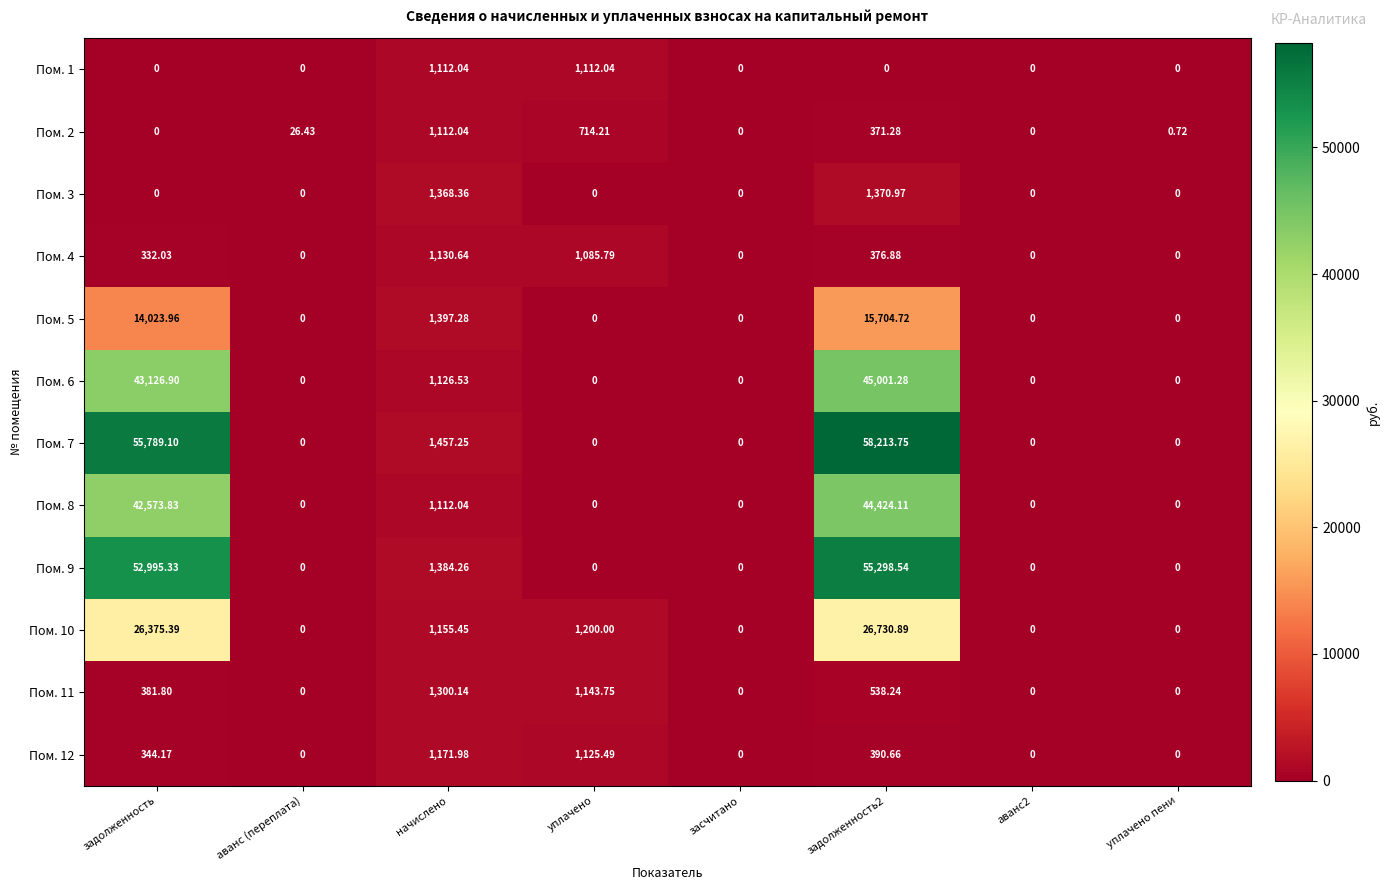

At which label is Пом. 6 closest to 22500?

задолженность